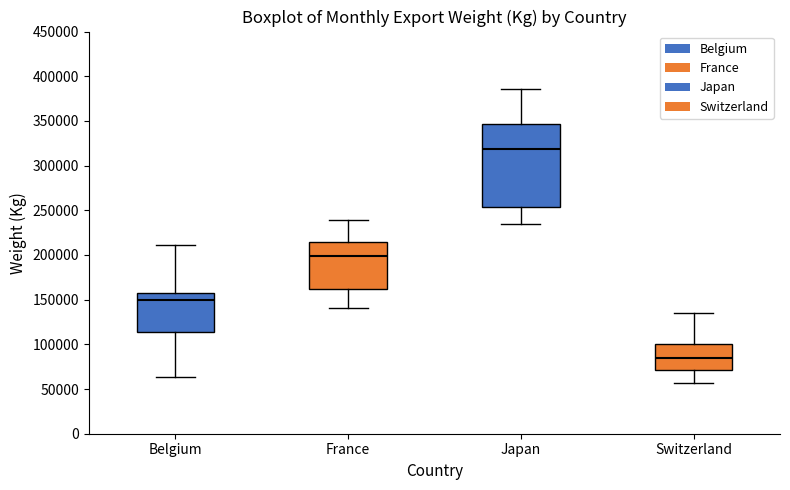

Reading left to right, transcribe this box plot: for each box, give where its median line is, the range the box spans, and where its two whiskers end, as read against the y-axis. The values are not printed on the chart, so give them approximately, as read against the axis.

Belgium: median 150000, box 115000 to 155000, whiskers 65000 to 210000
France: median 200000, box 160000 to 215000, whiskers 140000 to 240000
Japan: median 320000, box 255000 to 345000, whiskers 235000 to 385000
Switzerland: median 85000, box 70000 to 100000, whiskers 55000 to 135000